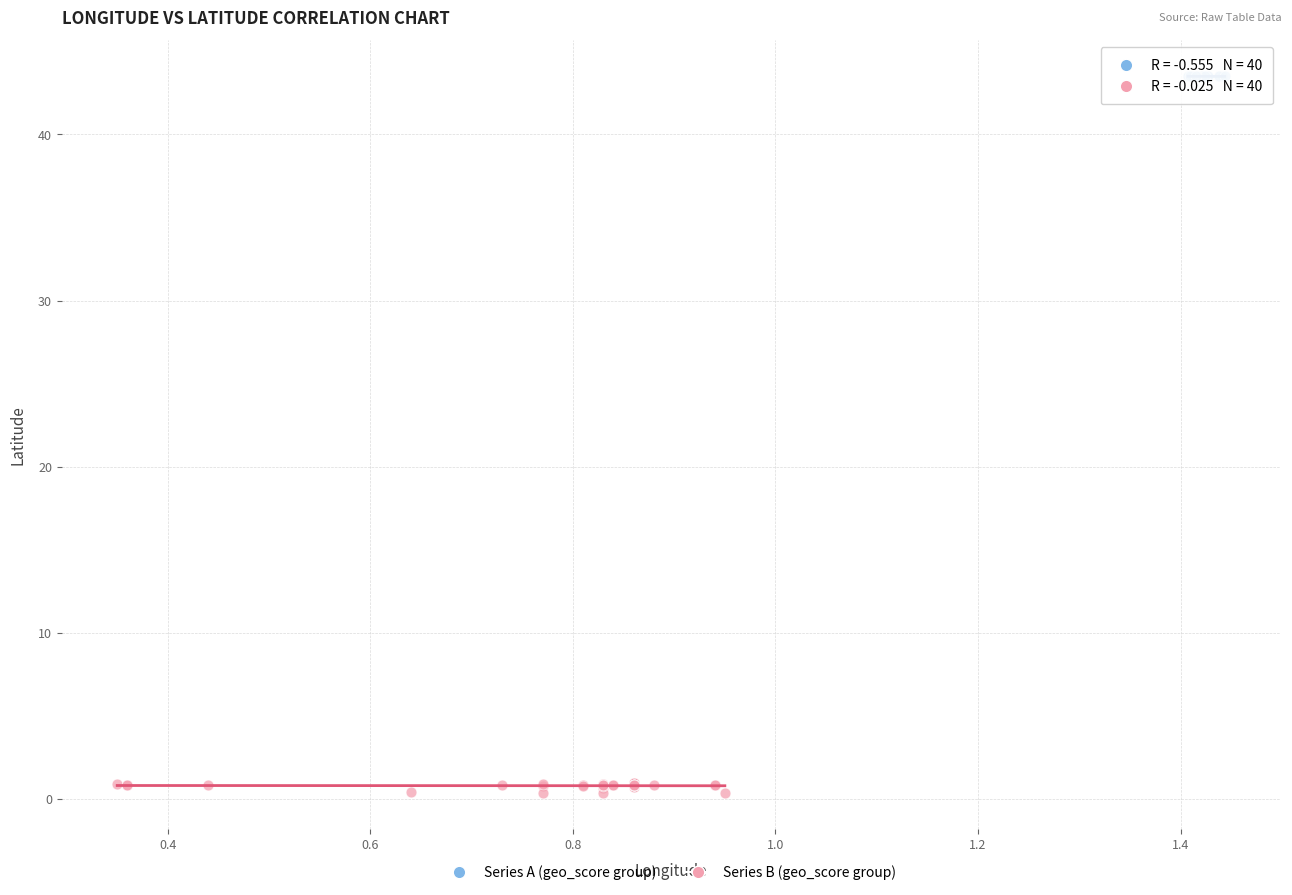

Which series reaches the minimum Y coordinate?

Series B (geo_score group)